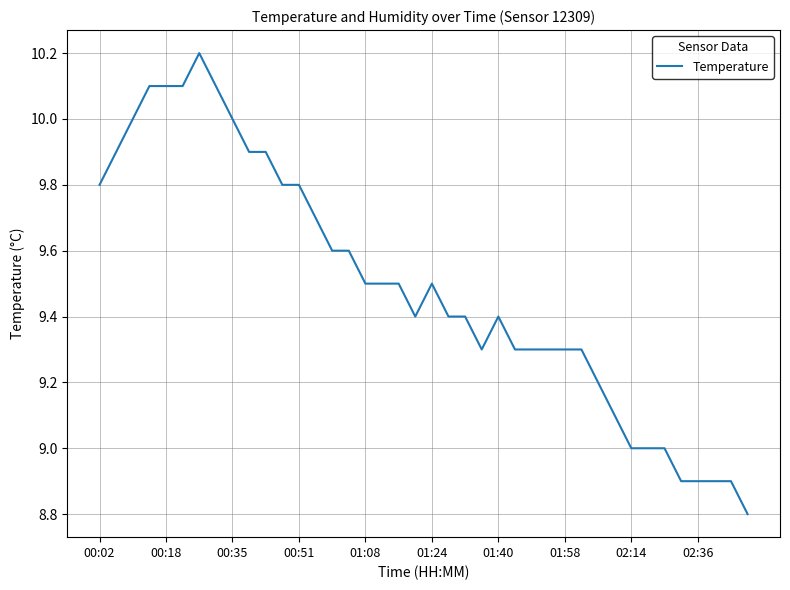

What is the difference between the maximum and minimum values?

1.4